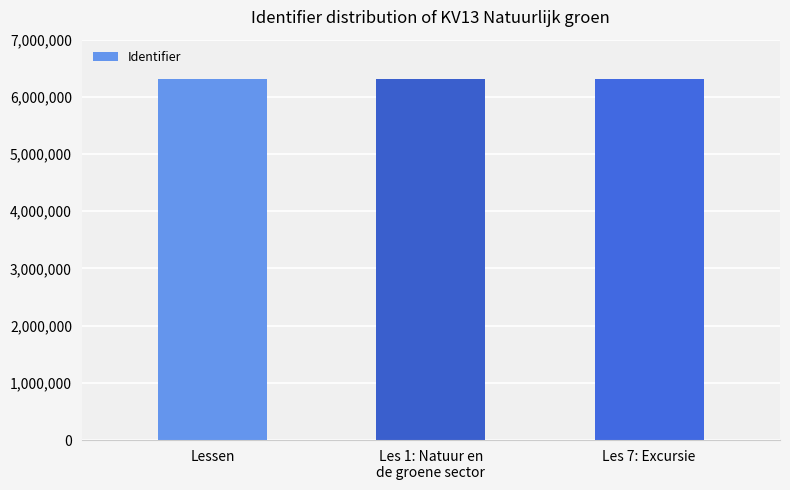

Does the chart contain stacked bars?

No